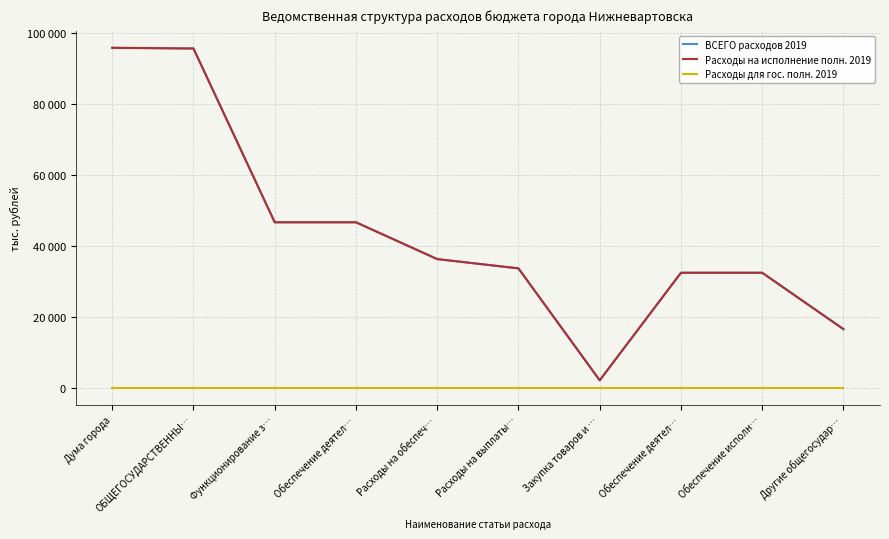

In Расходы на исполнение полн. 2019, how many points are lower than both neighbors (excluding endpoints)?

1